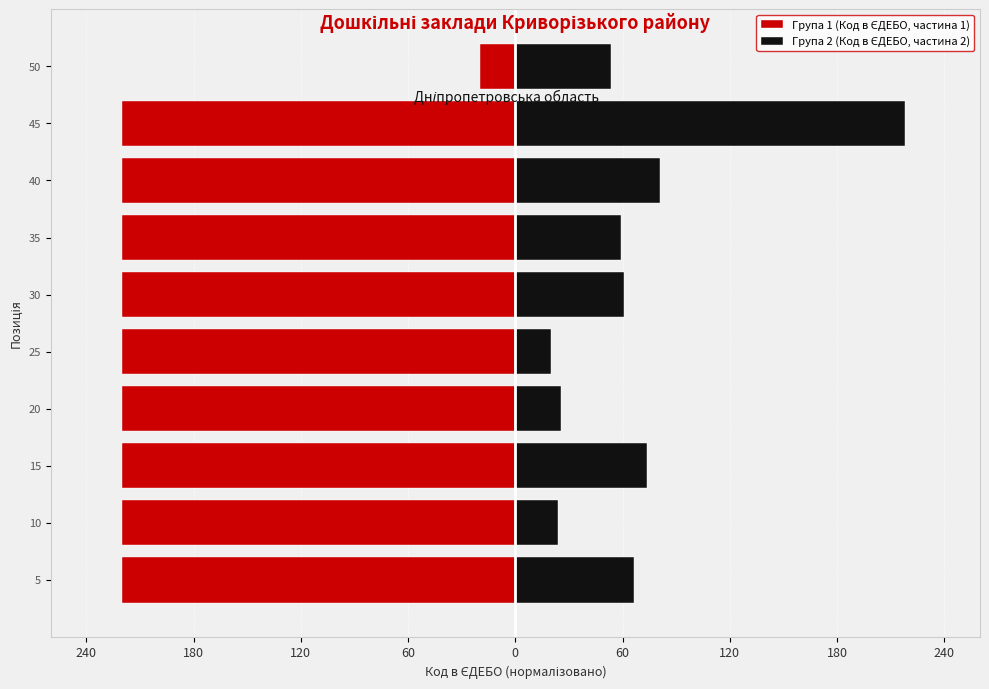

How many groups of bars are there?

10